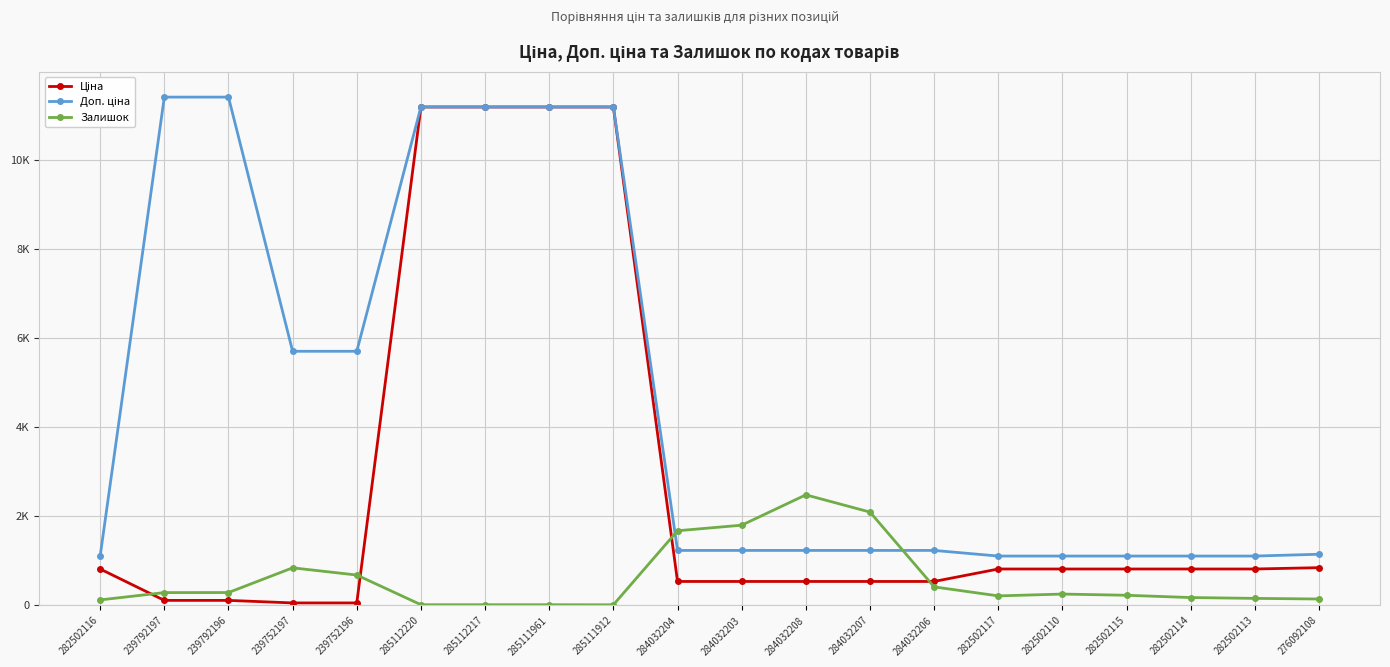

Rank the categories by Ціна value from highest to lowest.

285112220, 285112217, 285111961, 285111912, 276092108, 282502116, 282502117, 282502110, 282502115, 282502114, 282502113, 284032204, 284032203, 284032208, 284032207, 284032206, 239792197, 239792196, 239752197, 239752196